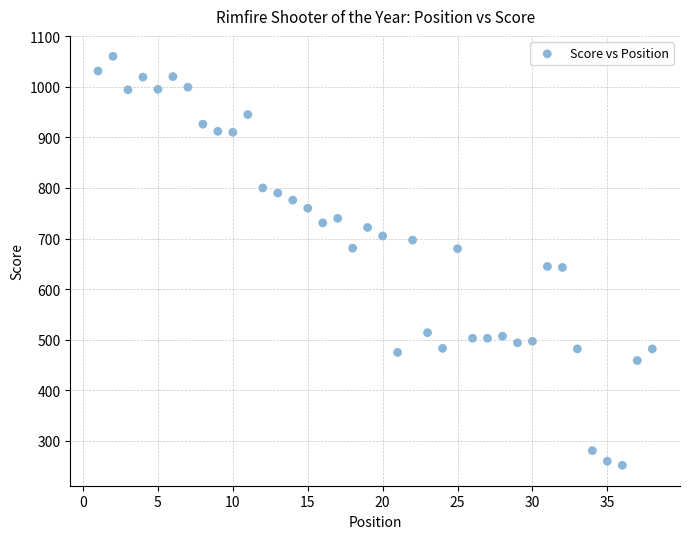

What is the range of X values (max minus min)?

37.0